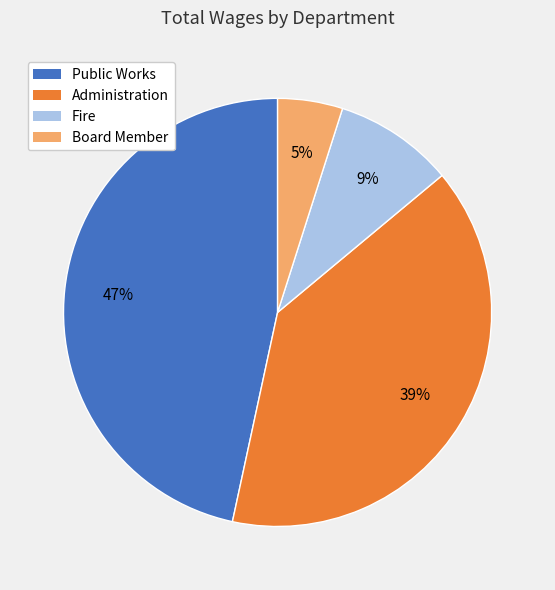

How many segments does this pie chart have?

4